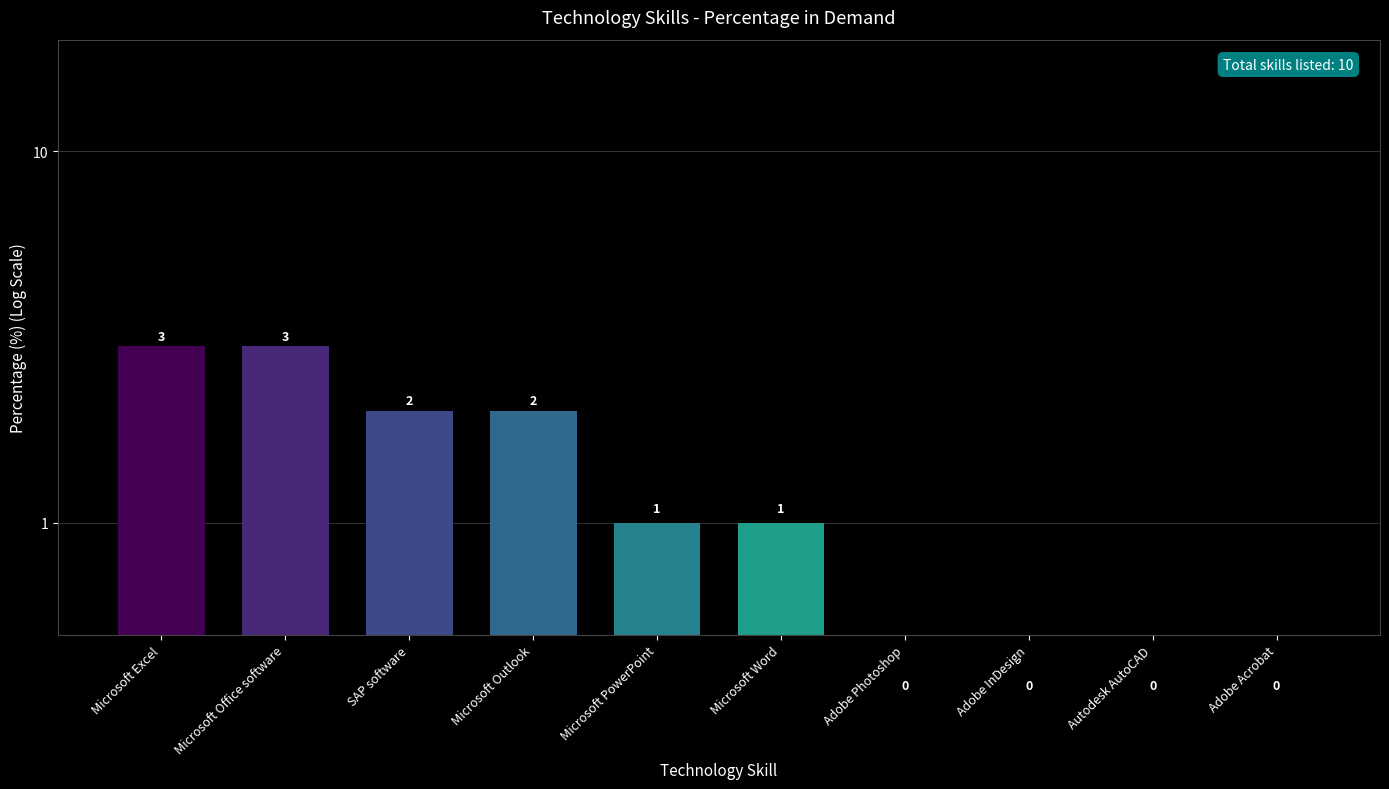

Is it true that the value at Autodesk AutoCAD is 0.5?

False